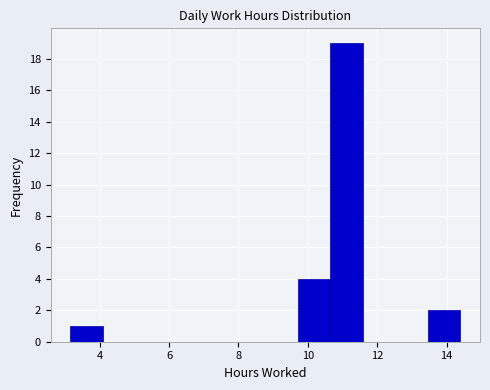

Reading left to right, transcribe this chart: for each bar, give the range it covers on the x-axis and its height. Neither the bar edges nor the heights are printed on the chart, so give them approximately, as read against the axes.

3.2 to 4.0: 1
4.0 to 5.0: 0
5.0 to 6.0: 0
6.0 to 7.0: 0
7.0 to 7.8: 0
7.8 to 8.8: 0
8.8 to 9.8: 0
9.8 to 10.6: 4
10.6 to 11.6: 19
11.6 to 12.6: 0
12.6 to 13.4: 0
13.4 to 14.4: 2